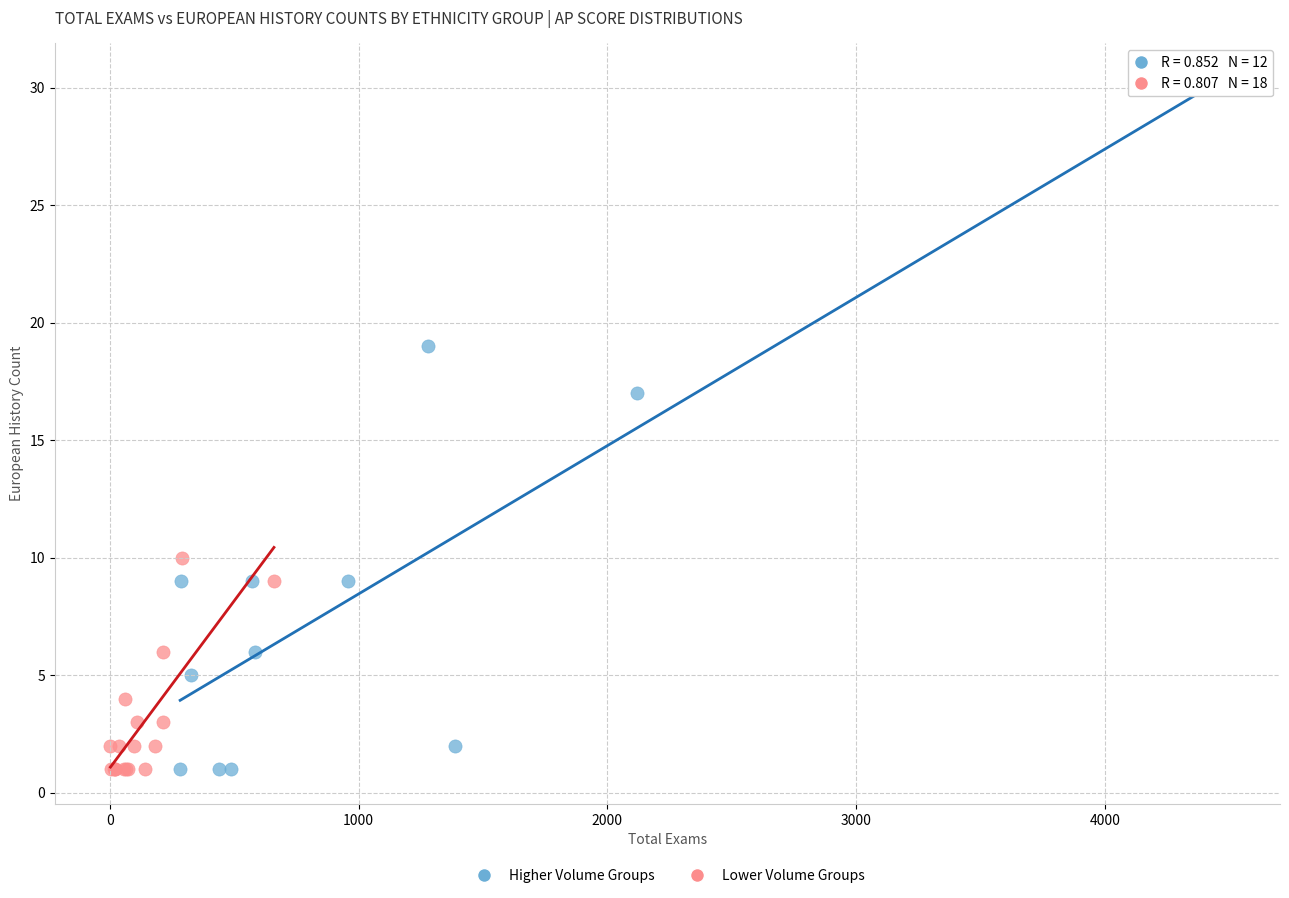

Which series has the widest spread of Y values?

Higher Volume Groups